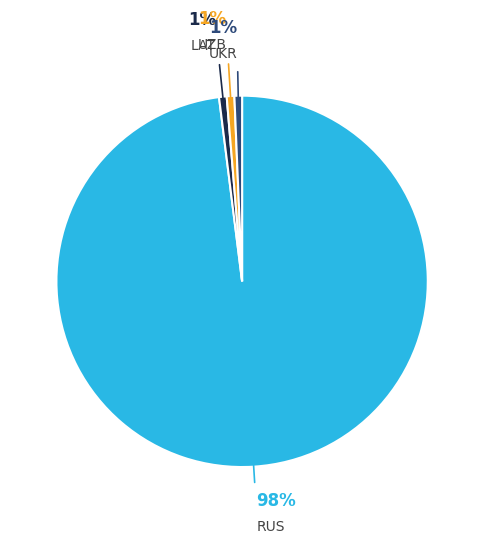

Count the number of slices in the pie.

4